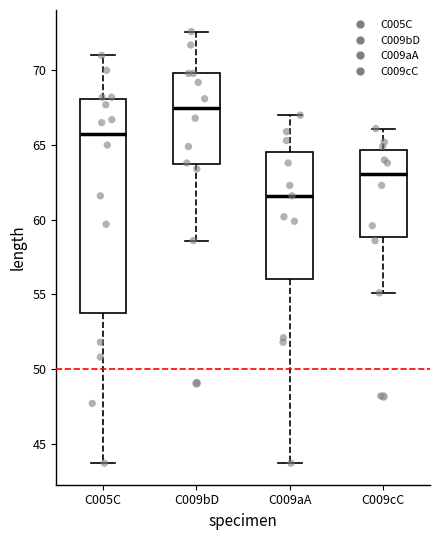

Reading left to right, read every box against the y-axis: the position of its median line, the range the box covers, and the ends of its whiskers. The values are not printed on the chart, so give them approximately, as read against the axis.

C005C: median 66.0, box 54.0 to 68.0, whiskers 43.5 to 71.0
C009bD: median 67.5, box 63.5 to 70.0, whiskers 58.5 to 72.5
C009aA: median 61.5, box 56.0 to 64.5, whiskers 43.5 to 67.0
C009cC: median 63.0, box 59.0 to 64.5, whiskers 55.0 to 66.0